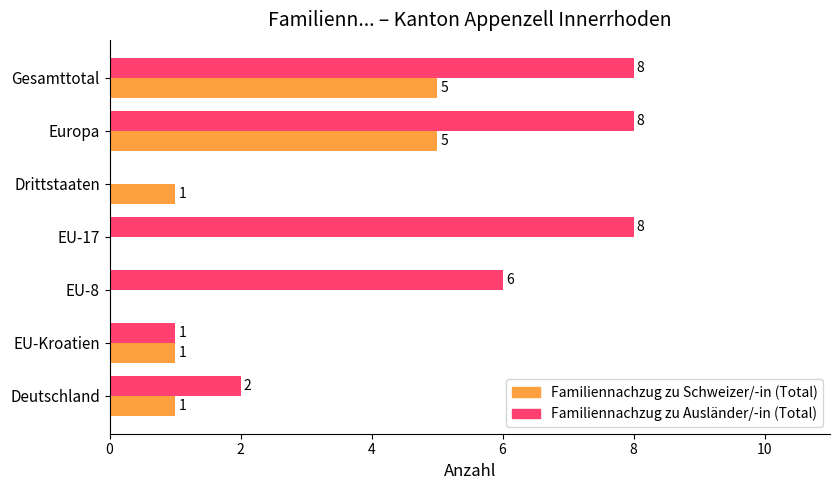

What is the sum of the Familiennachzug zu Ausländer/-in (Total) values at Drittstaaten and EU-17?

8